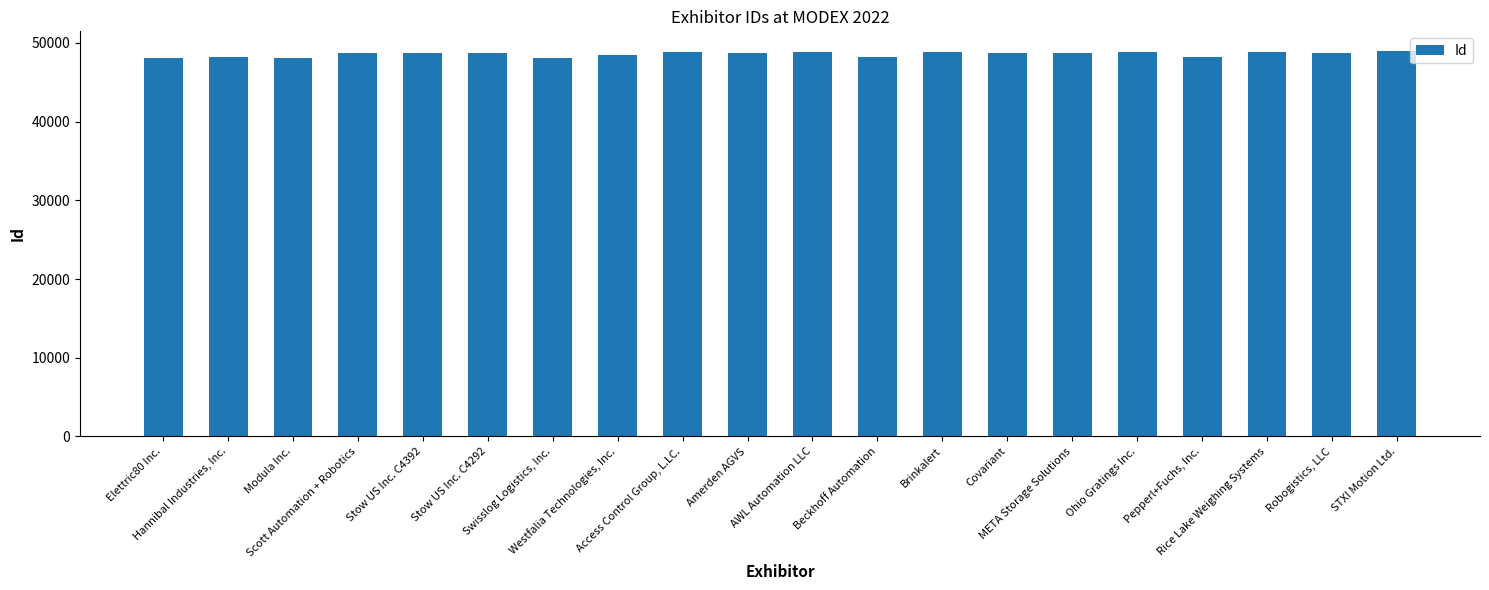

Are the bars horizontal?

No